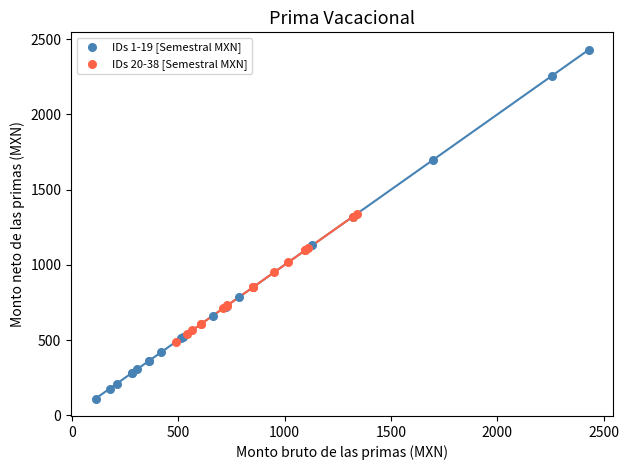

Which series contains the lowest Y value?

IDs 1-19 [Semestral MXN]